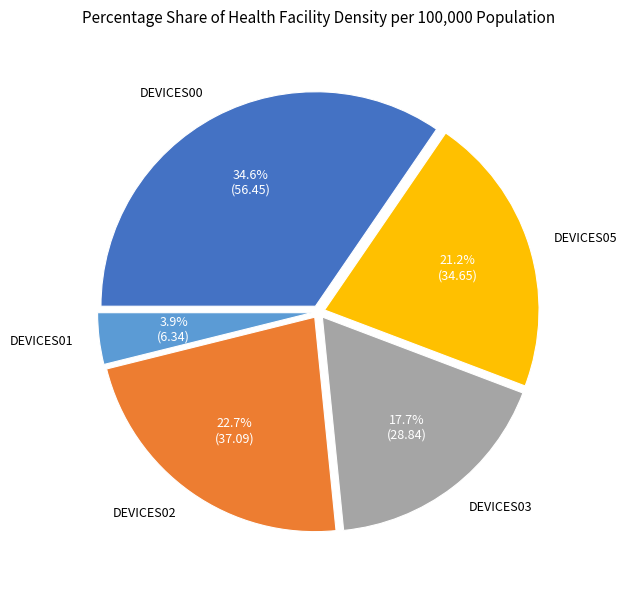

Does any single category account for the majority?

No